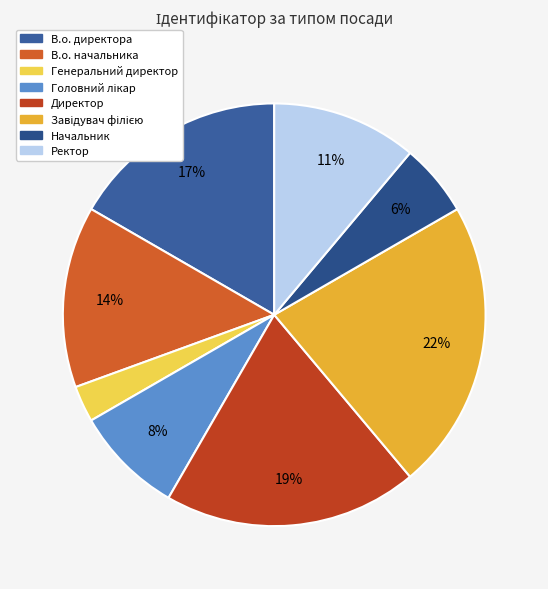

What percentage is NOT represented by Директор?

80.6%